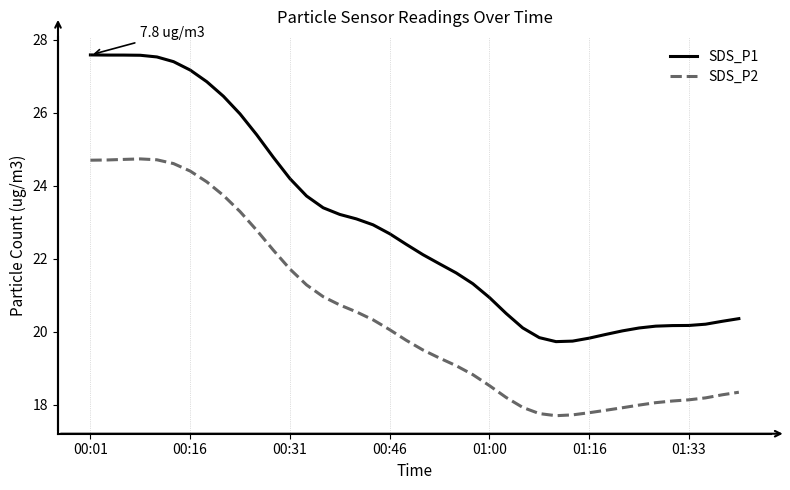

Which series has the largest range (max minus min)?

SDS_P1